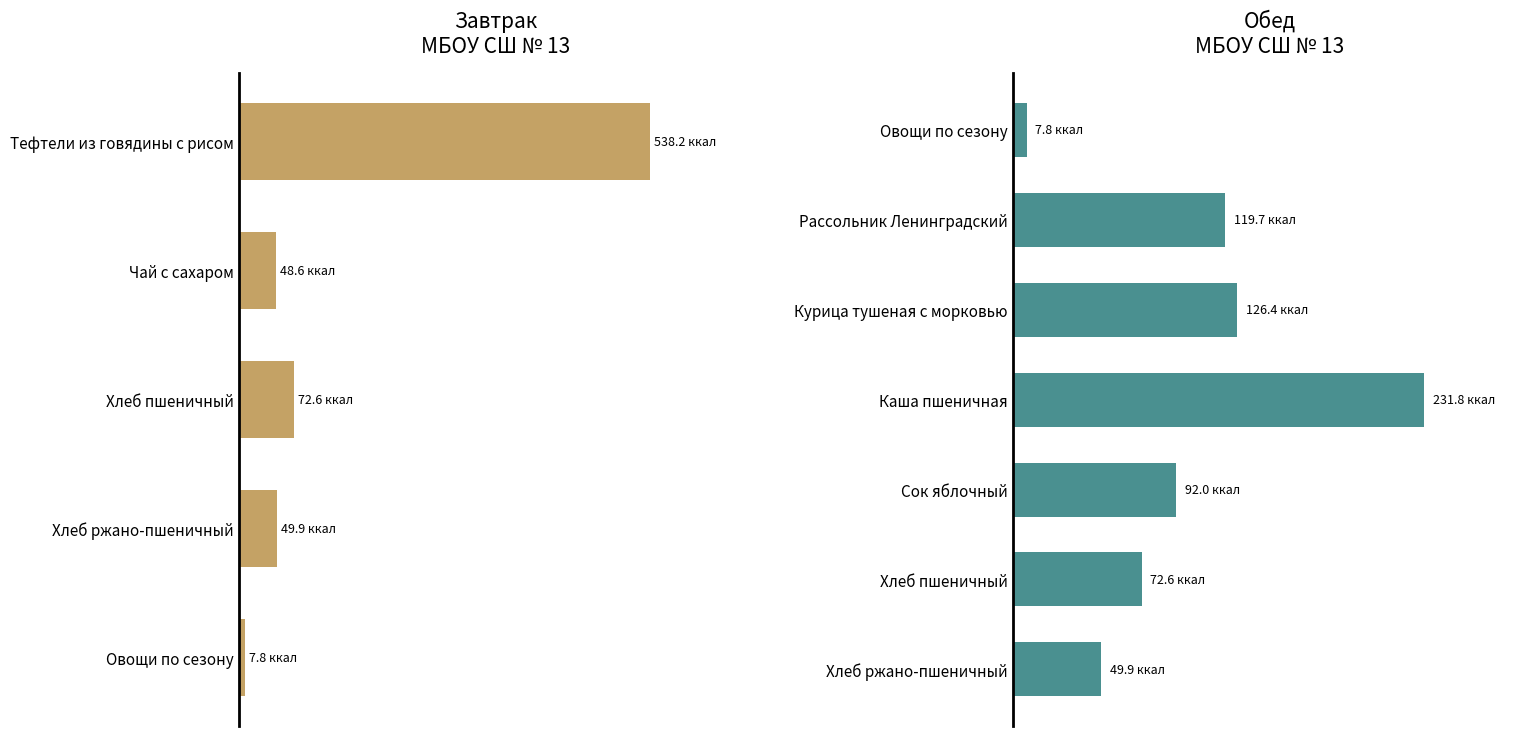

At which category is the sum across all series the highest?

Тефтели из говядины с рисом (Завтрак)